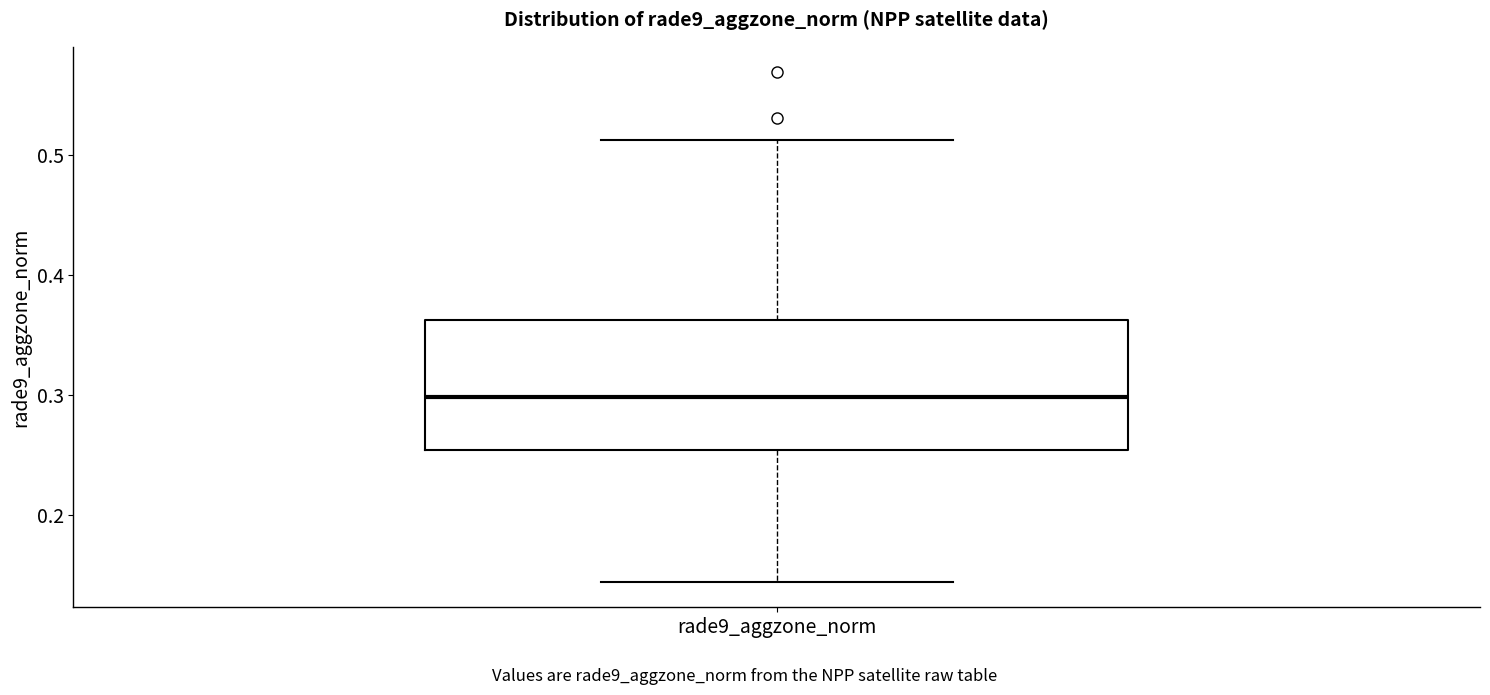

Where does the upper whisker of the box for rade9_aggzone_norm end on the y-axis? The values are not printed on the chart, so give them approximately, as read against the axis.

0.51